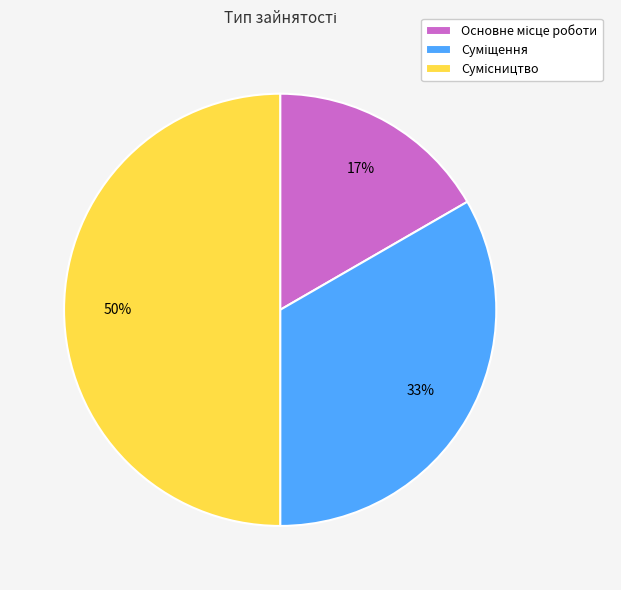

To the nearest percent, what is the average slice percentage?

33%